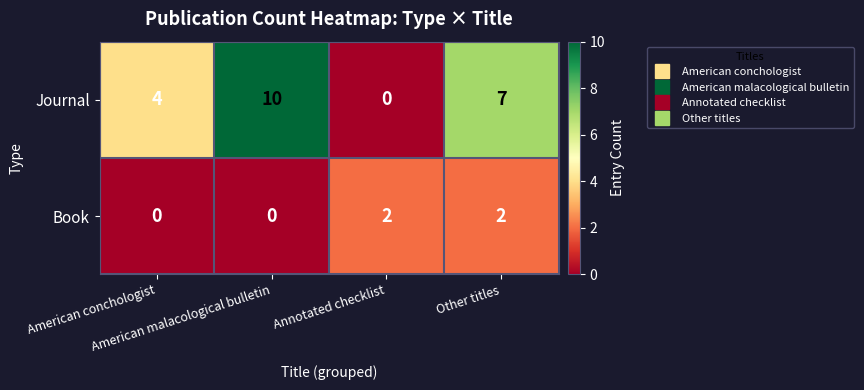

List the series in order of their peak value, highest first.

Journal, Book